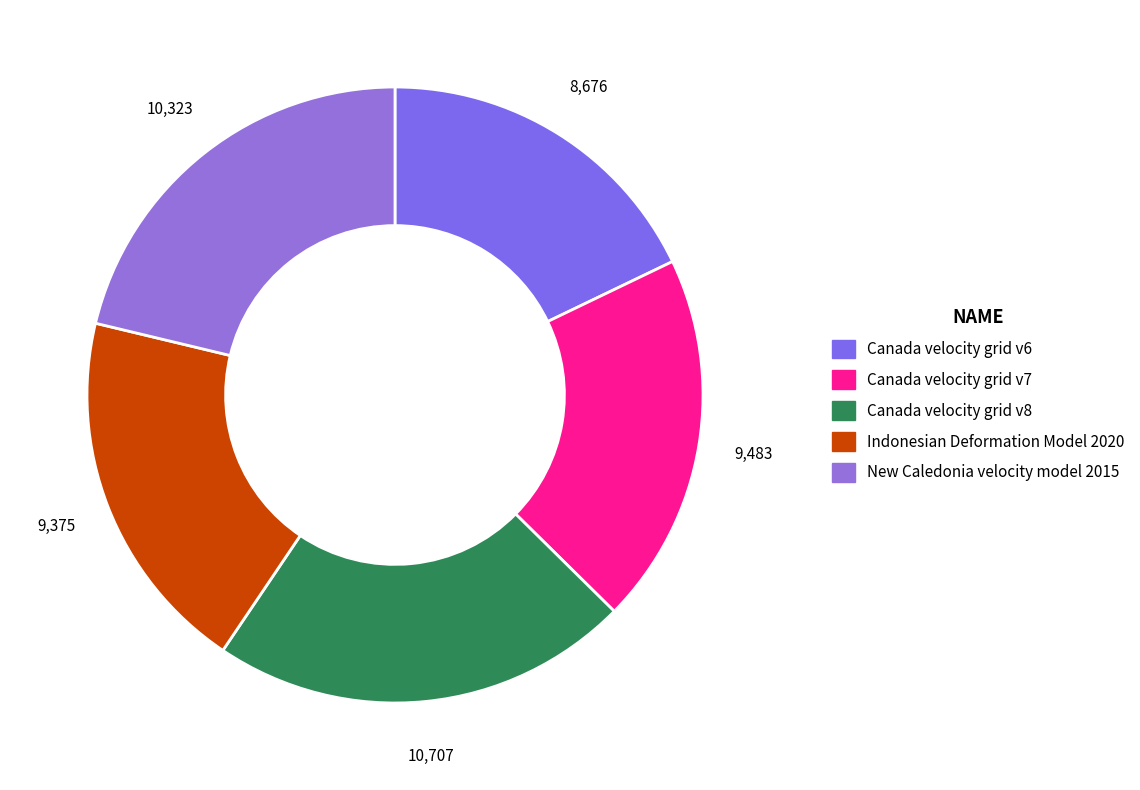

The New Caledonia velocity model 2015 slice represents 21% of the pie. True or false?

True